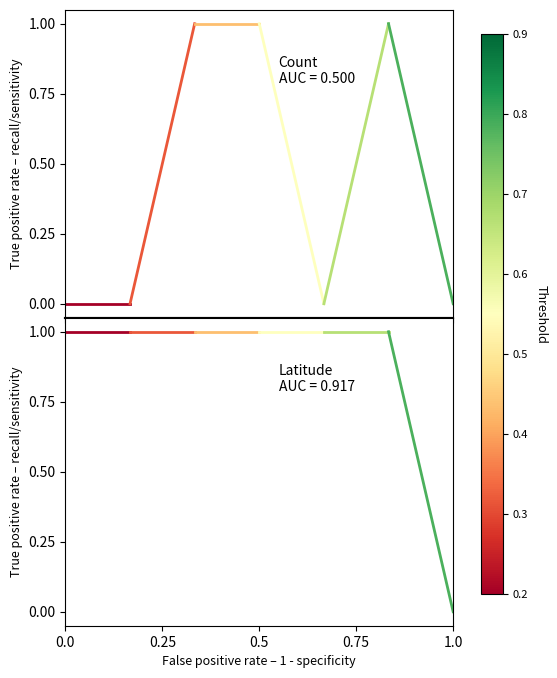

What is the value of the Latitude point at the 2nd from the left?

1.0